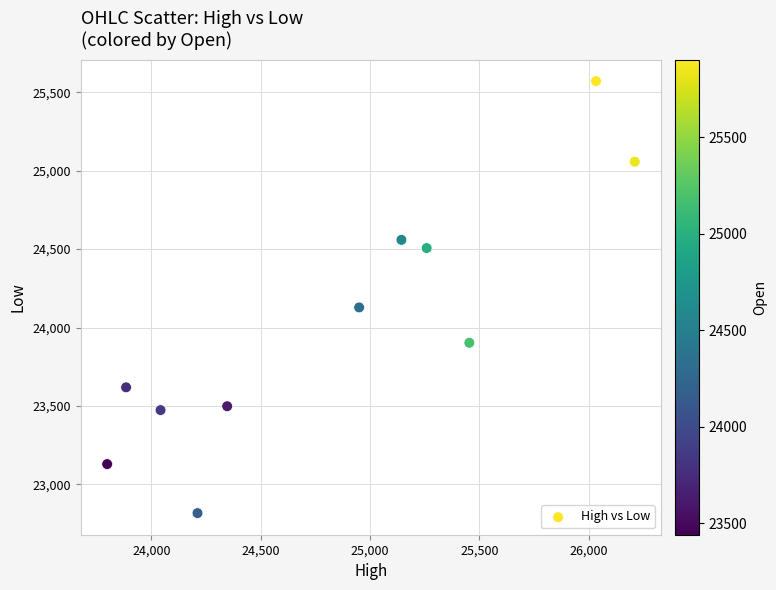

What is the average Y value?

24023.9